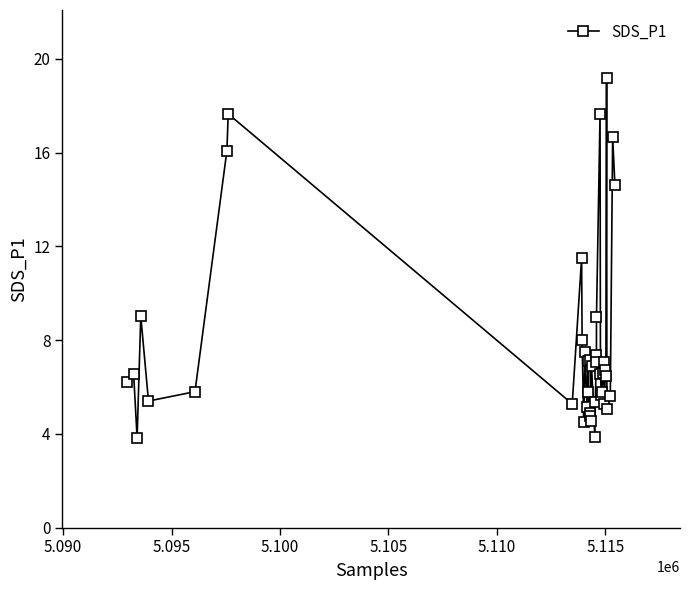

True or false: the data has more than 0 interior local peaks.

True